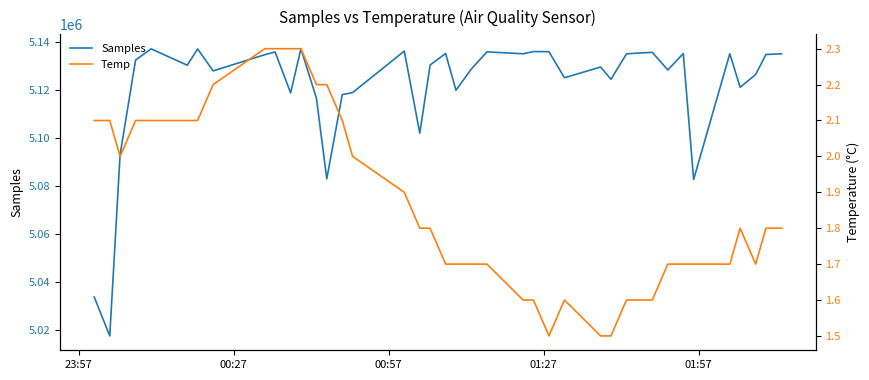

Rank the series by their average value, from highest to lowest.

Samples, Temp